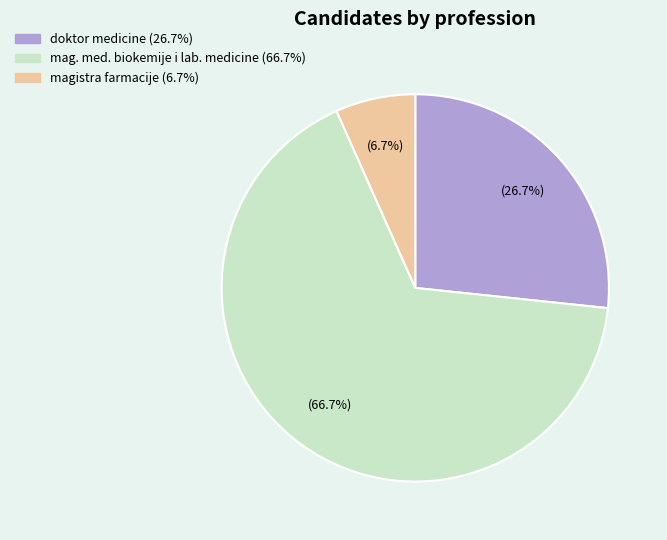

Count the number of slices in the pie.

3